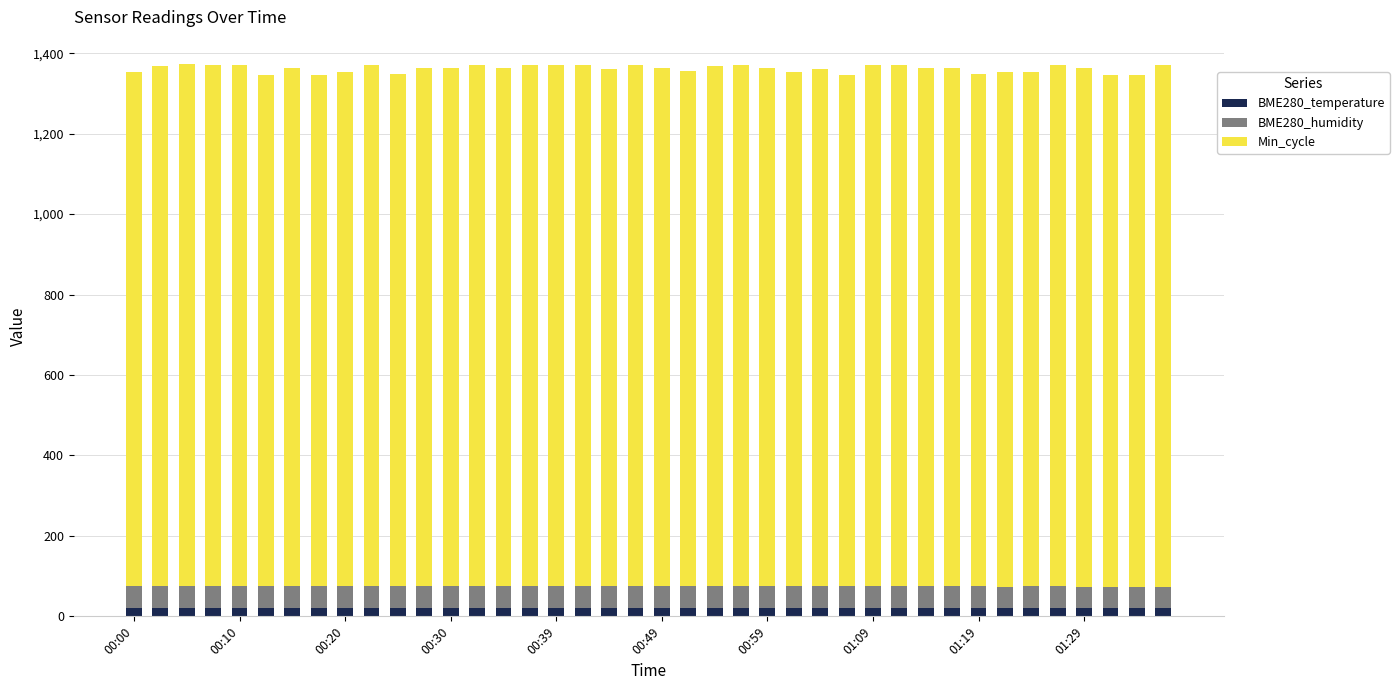

What is the average value of the BME280_temperature series?

20.0